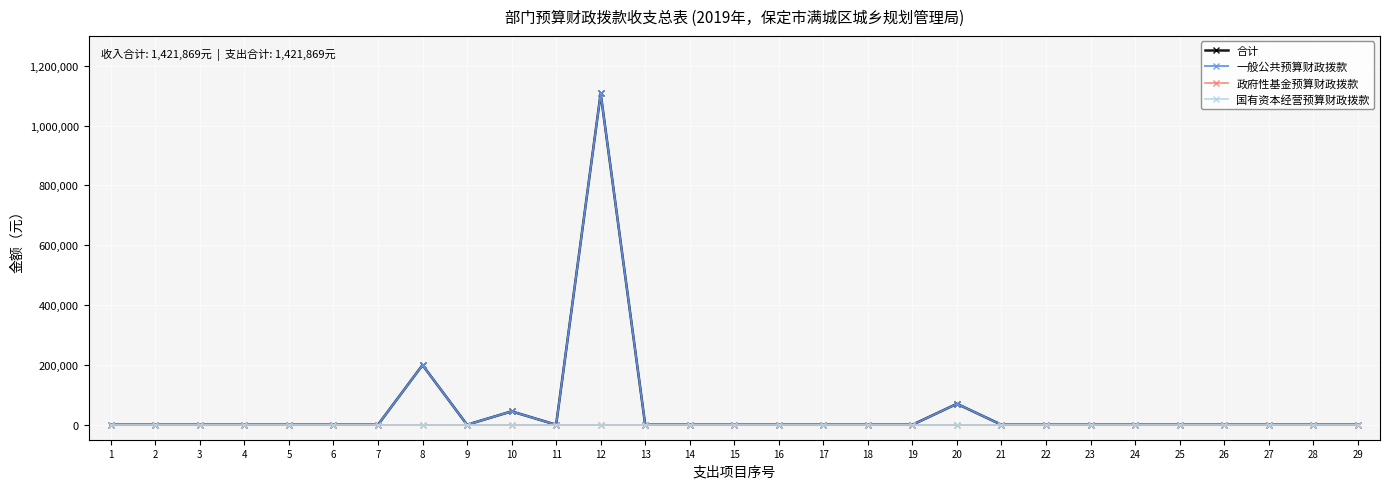

True or false: 政府性基金预算财政拨款 and 国有资本经营预算财政拨款 intersect in this chart.

False